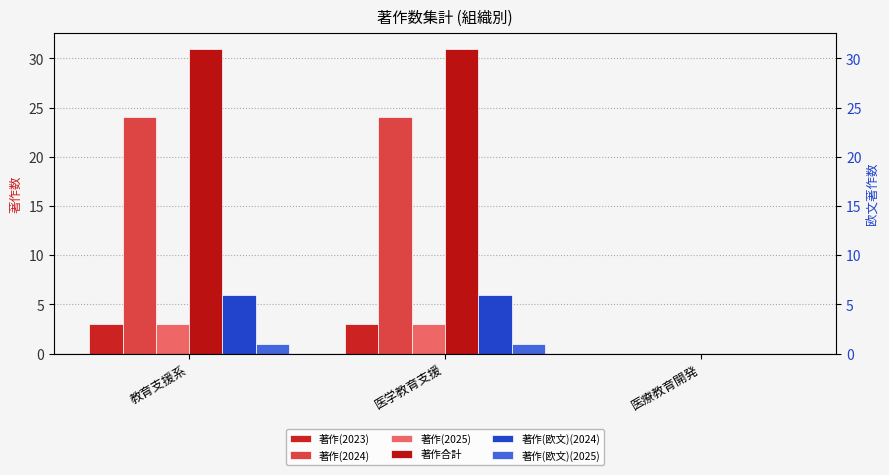

What is the label of the 2nd bar from the left?

医学教育支援